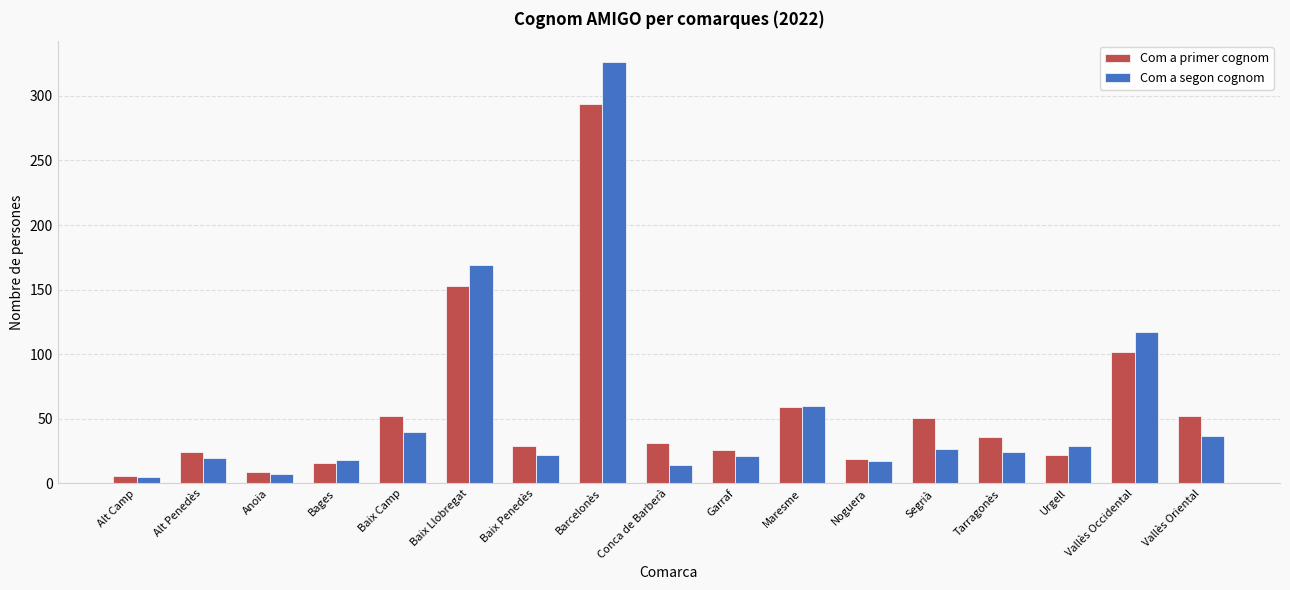

At which label is Com a segon cognom closest to 165?

Baix Llobregat